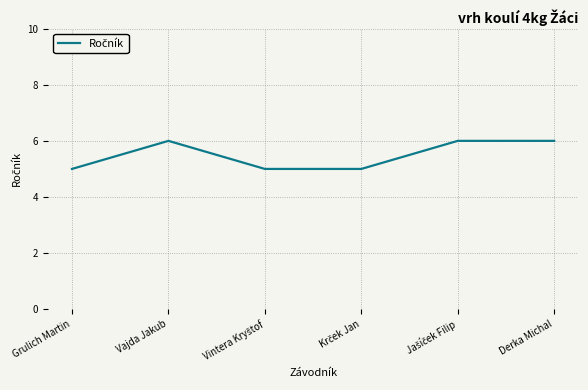

What is the difference between the maximum and second lowest values?

1